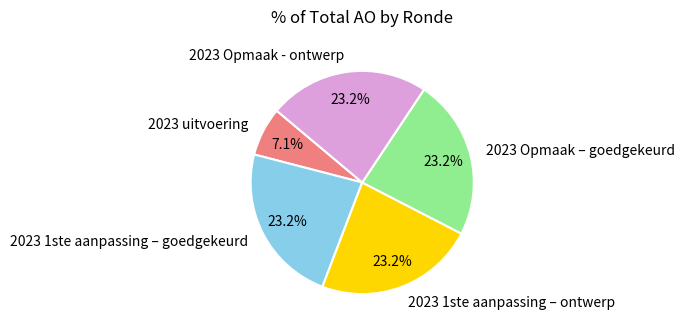

Is the sum of 2023 1ste aanpassing – ontwerp and 2023 1ste aanpassing – goedgekeurd greater than half?

No